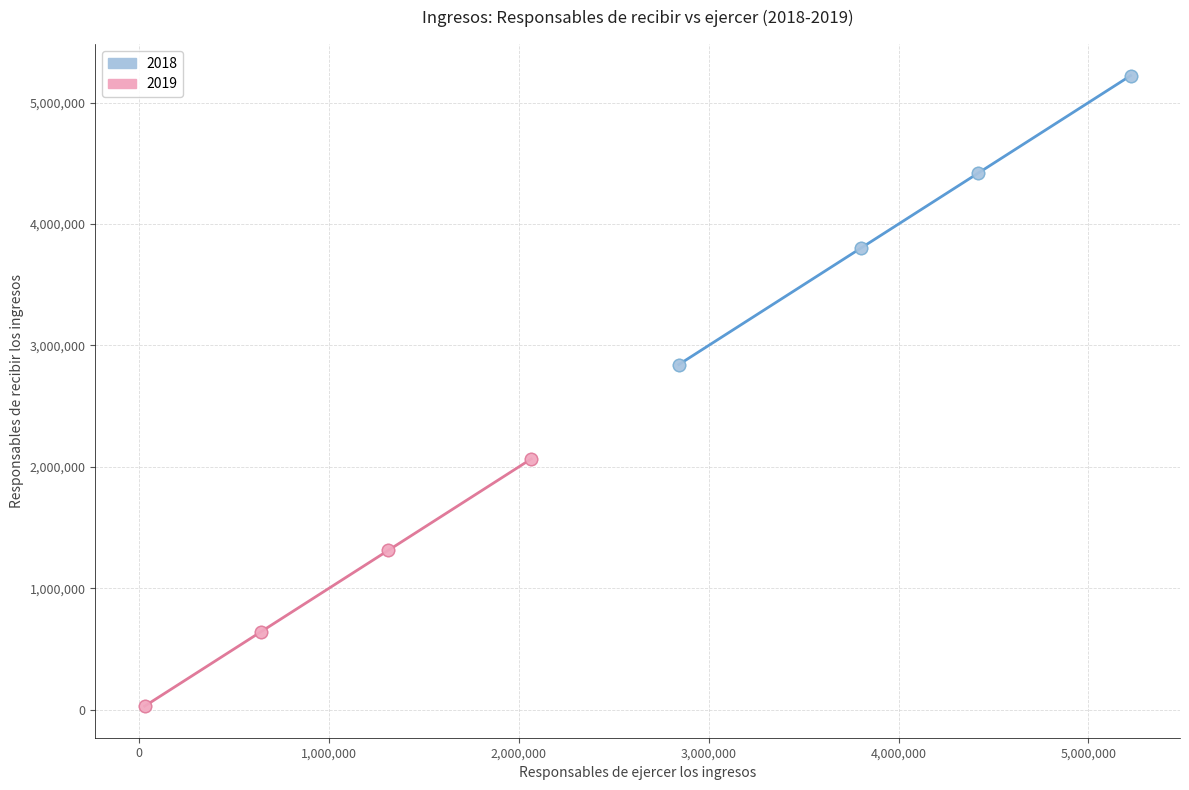

Which series contains the lowest Y value?

2019